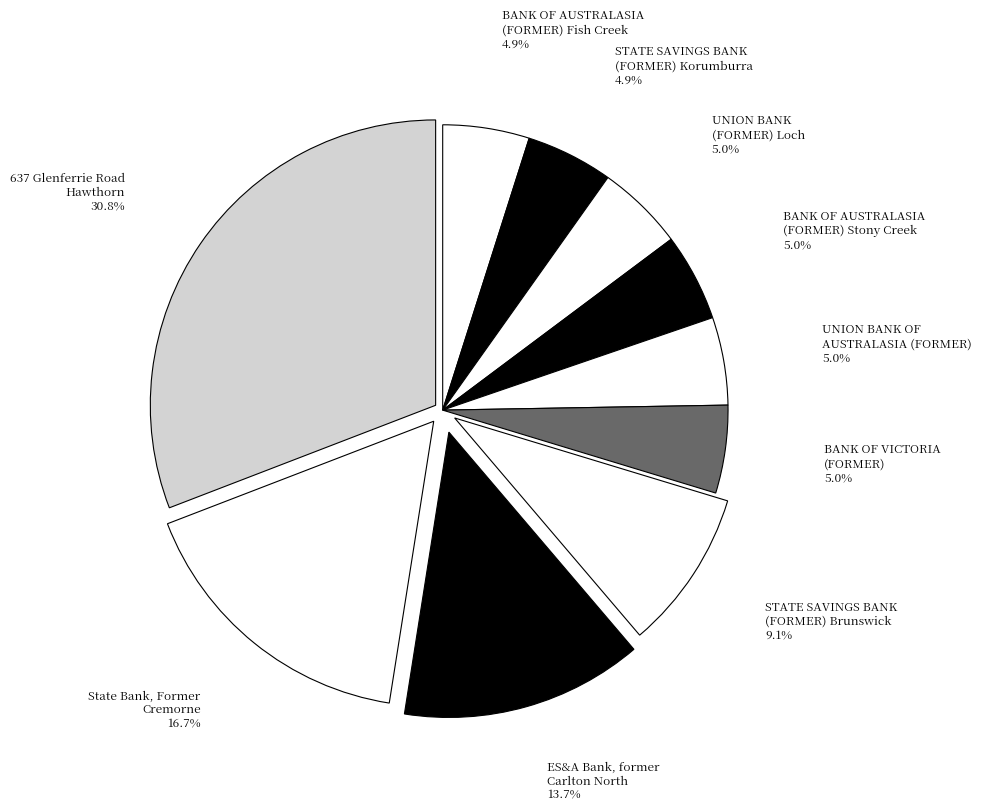

Does any single category account for the majority?

No